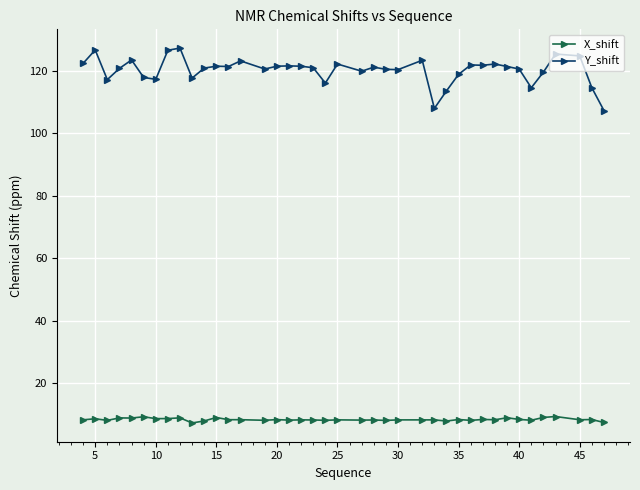

At how many categories does at least one series exceed 83?

40